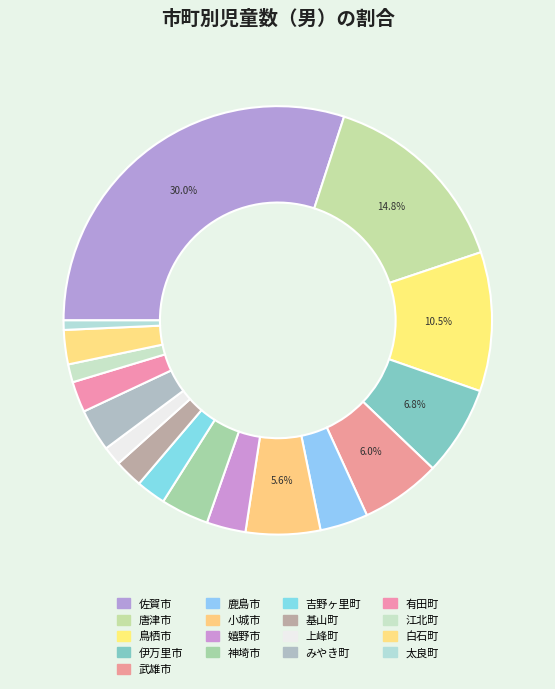

Is it true that 基山町 is 1% of the pie?

False